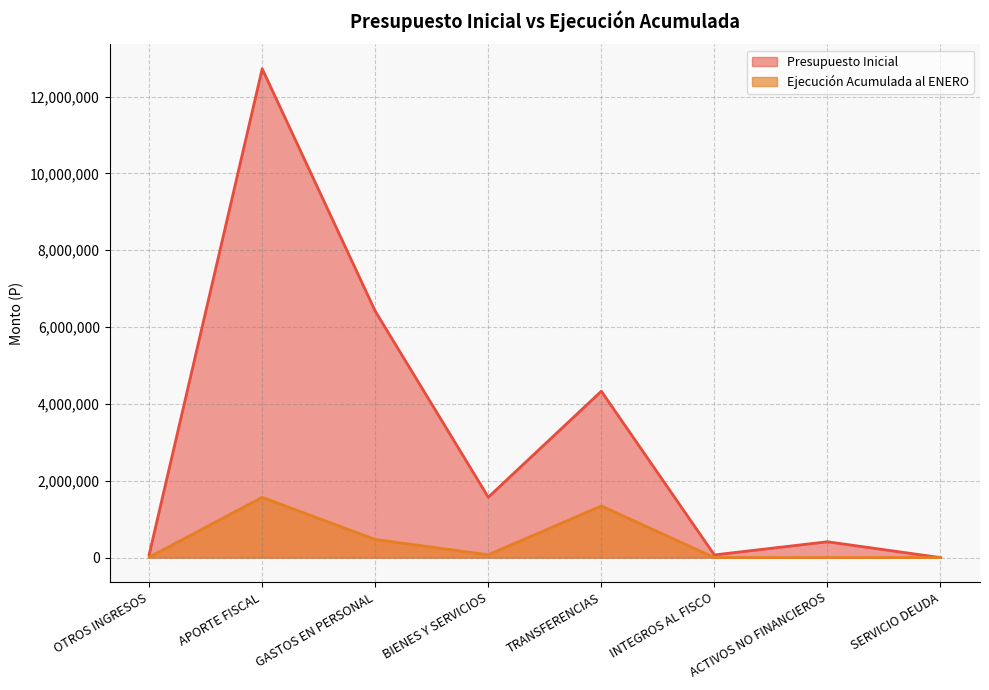

What is the difference between the second highest and second lowest values in the Presupuesto Inicial series?

6346139